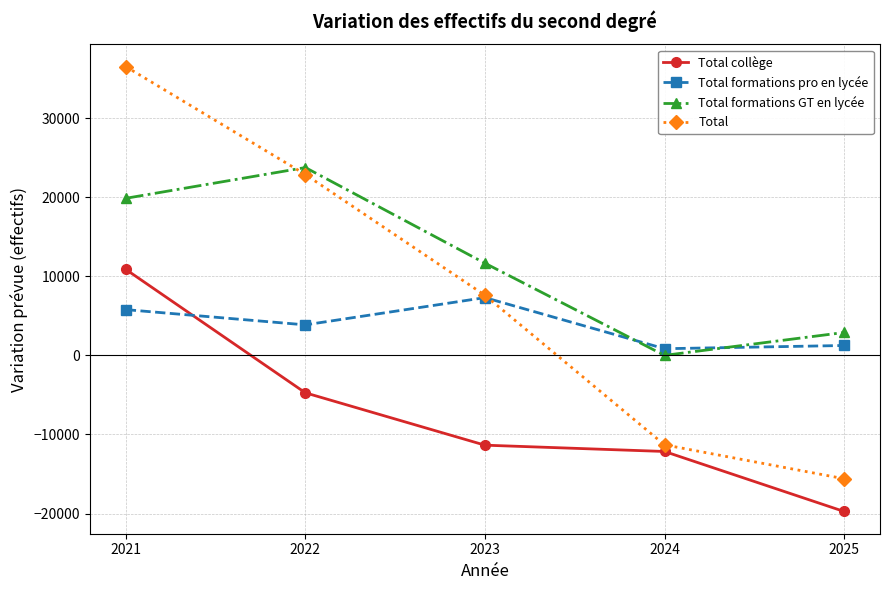

True or false: Total formations GT en lycée and Total collège cross at least once.

False